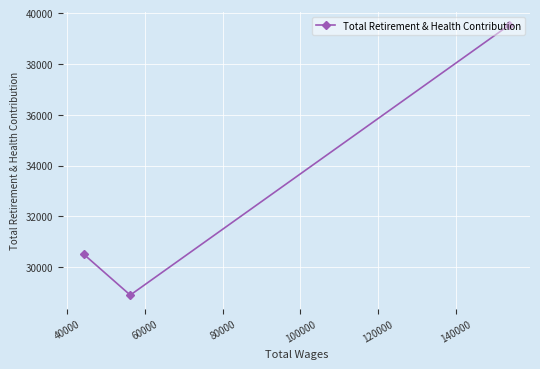

What is the value of the 2nd point from the left?

28902